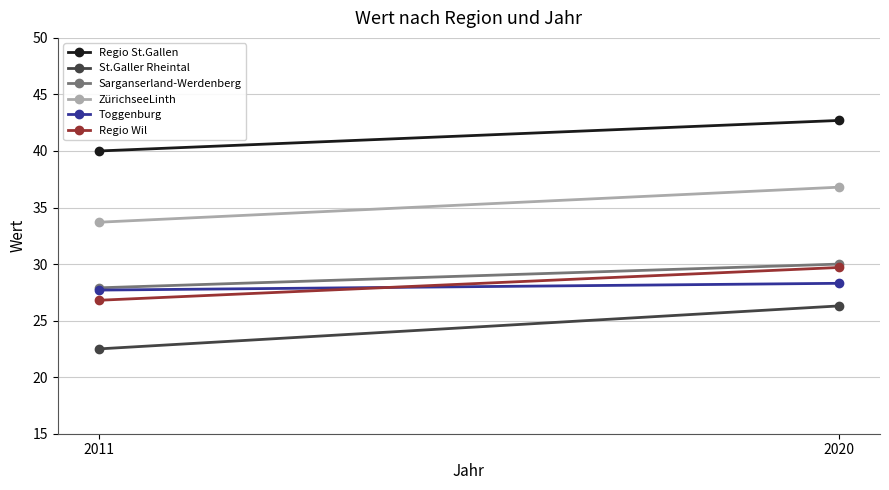

Reading right to left, what are all the values shown in this chart?

Regio St.Gallen: 42.7	40.0
St.Galler Rheintal: 26.3	22.5
Sarganserland-Werdenberg: 30.0	27.9
ZürichseeLinth: 36.8	33.7
Toggenburg: 28.3	27.7
Regio Wil: 29.7	26.8